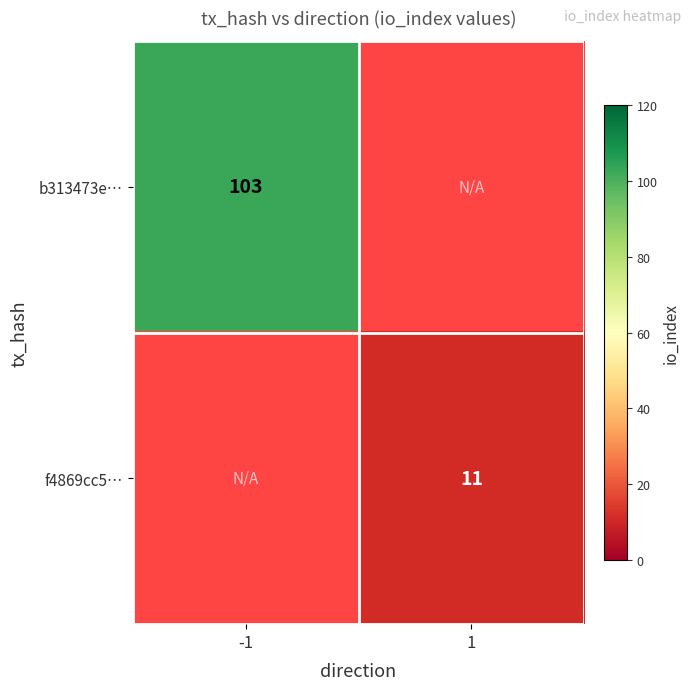

Is it true that f4869cc5… equals 3 at 1?

False